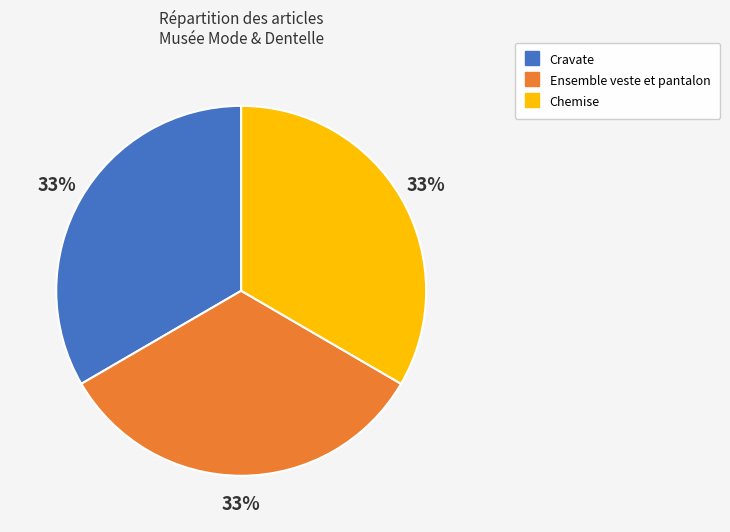

Approximately how many times larger is the value at Ensemble veste et pantalon compared to Chemise?

1.0